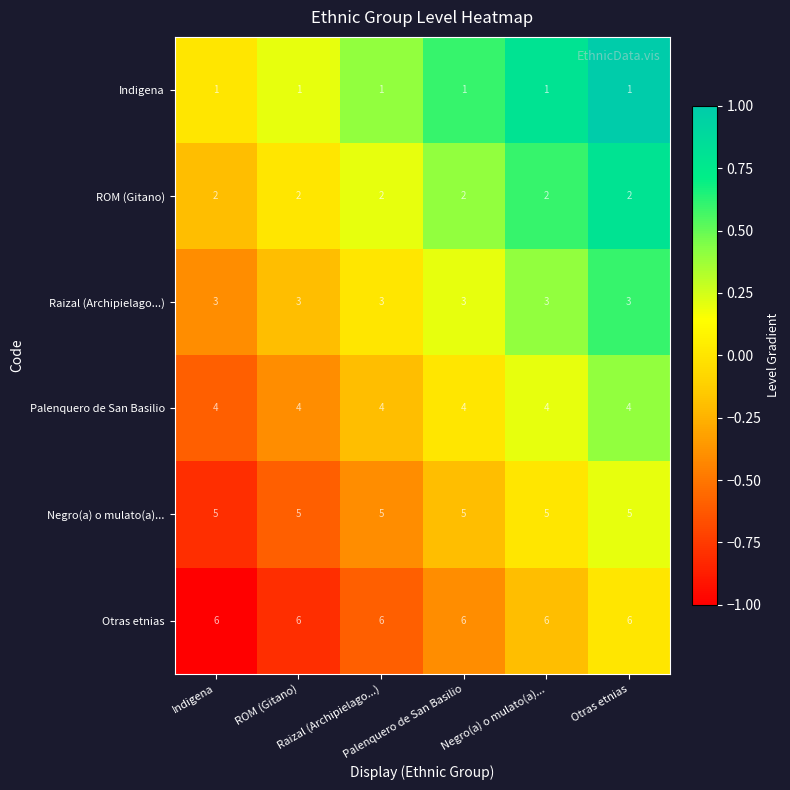

At how many categories does at least one series exceed 5?

6